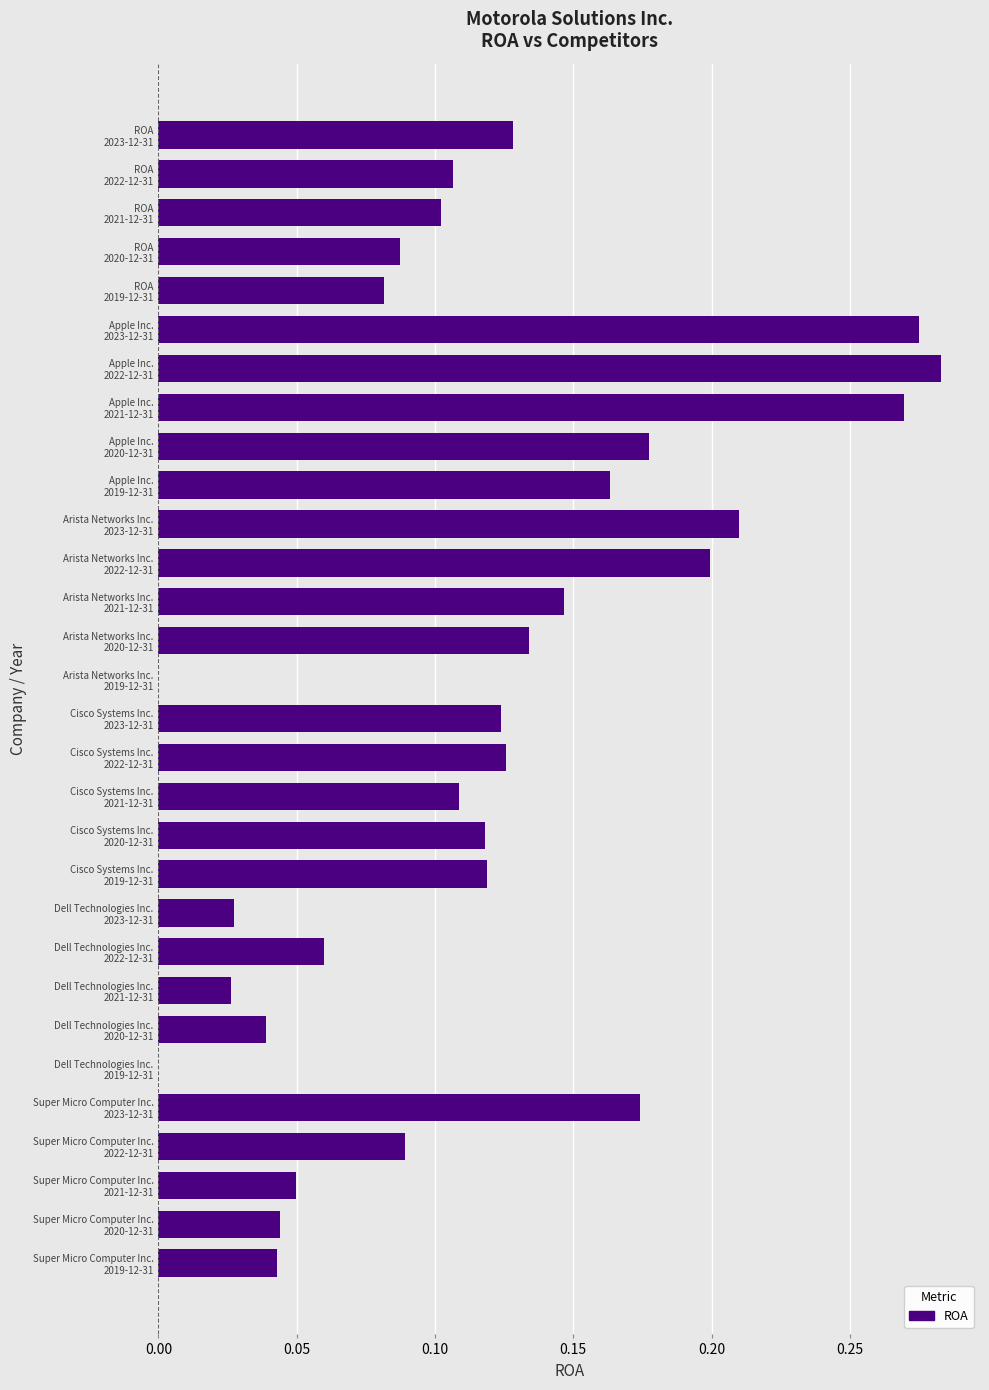

What is the sum of all values?

3.5